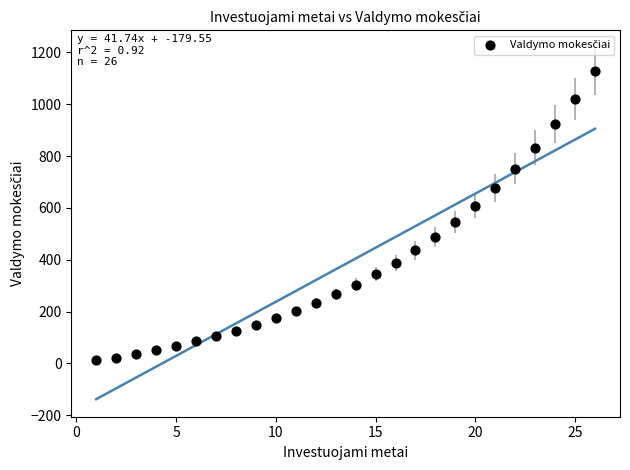

What is the range of Y values (max minus min)?

1113.5